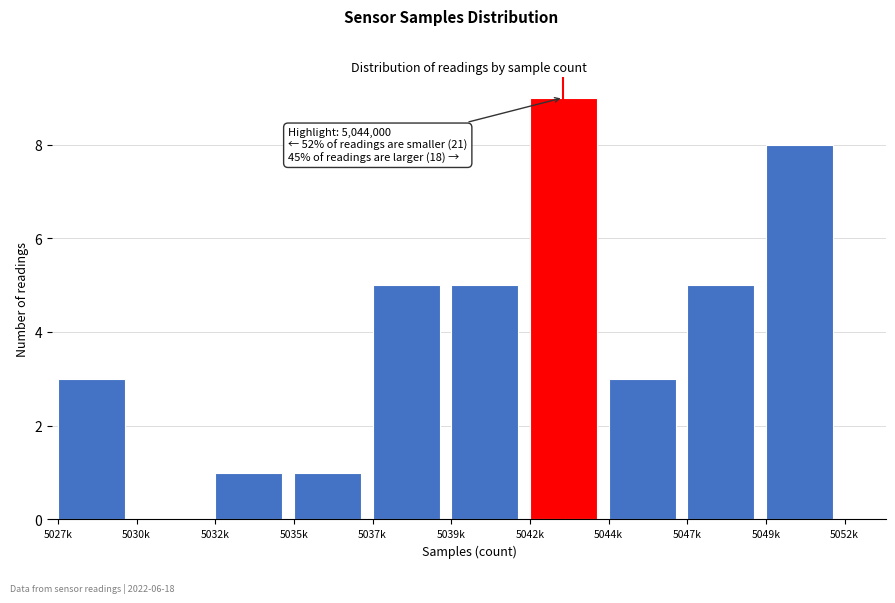

Reading left to right, what are all the values shown in this chart?

5027k=3	5030k=0	5032k=1	5035k=1	5037k=5	5039k=5	5042k=9	5044k=3	5047k=5	5049k=8